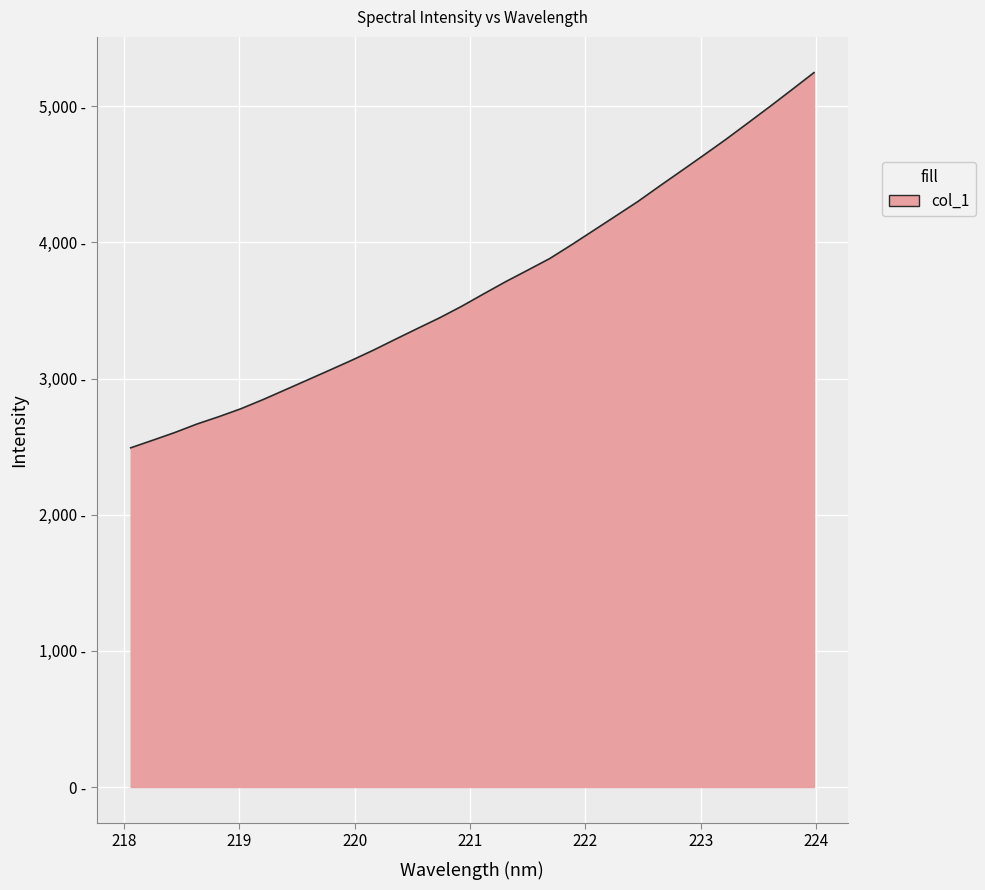

Does the chart have visible grid lines?

Yes